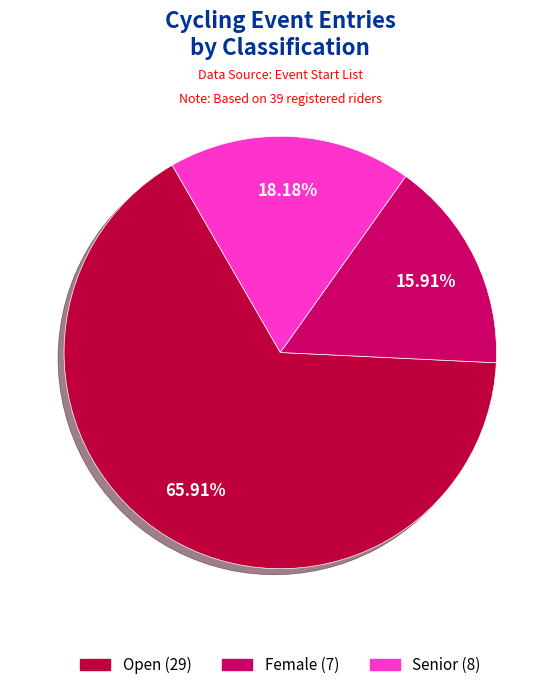

Count the number of slices in the pie.

3